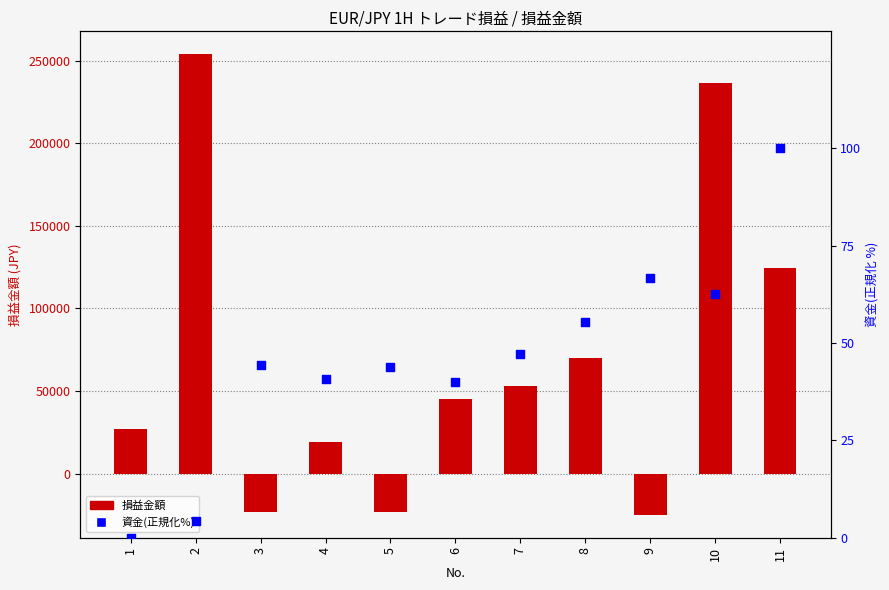

Which has a higher value, 5 or 10?

10